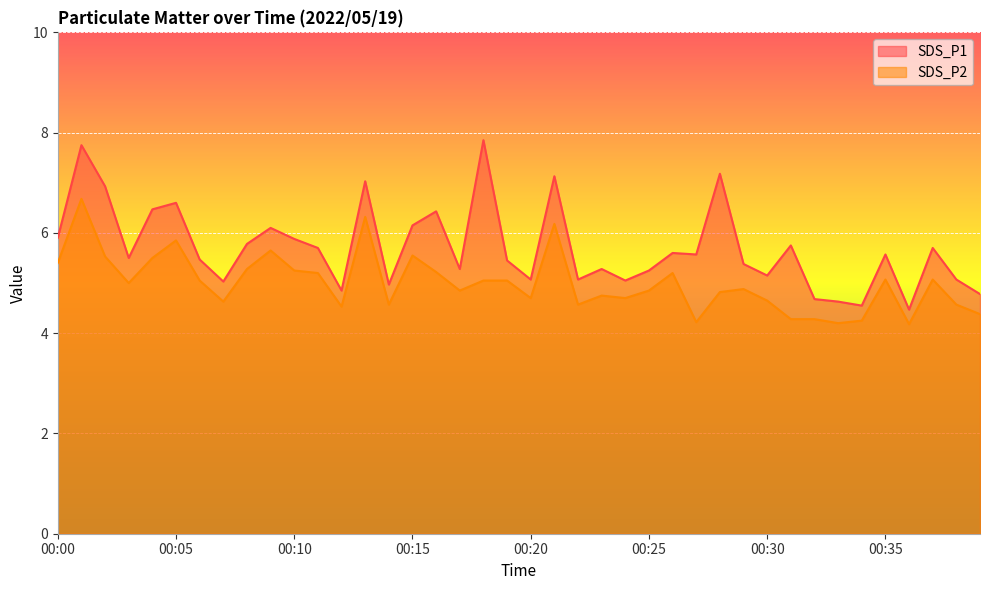

Between 00:24 and 00:34, which series saw the biggest shift?

SDS_P1